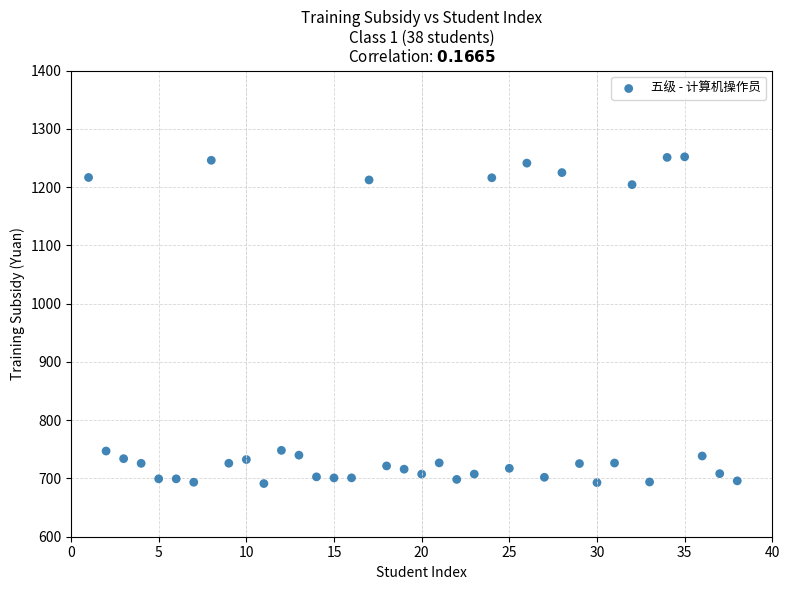

What is the range of Y values (max minus min)?

560.7